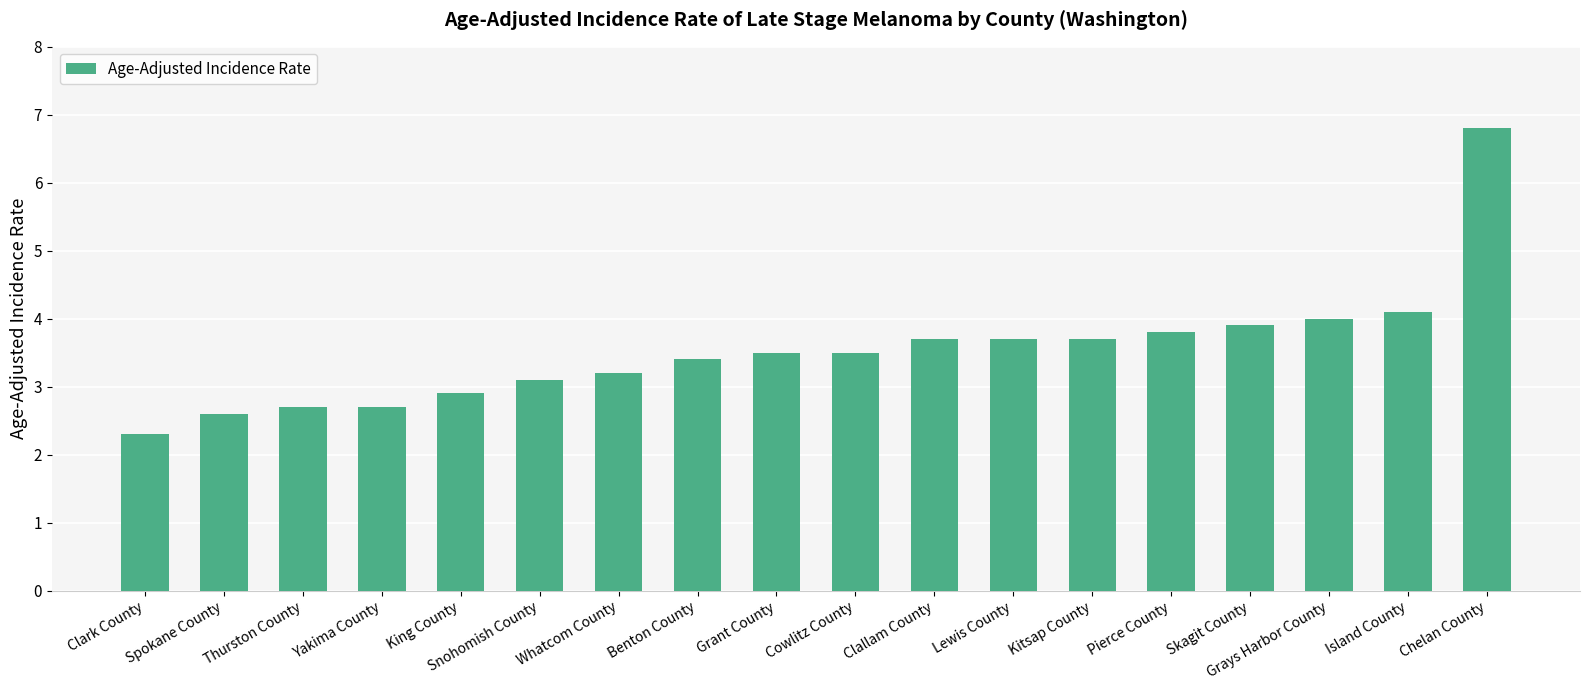

What is the difference between the second highest and second lowest values?

1.5